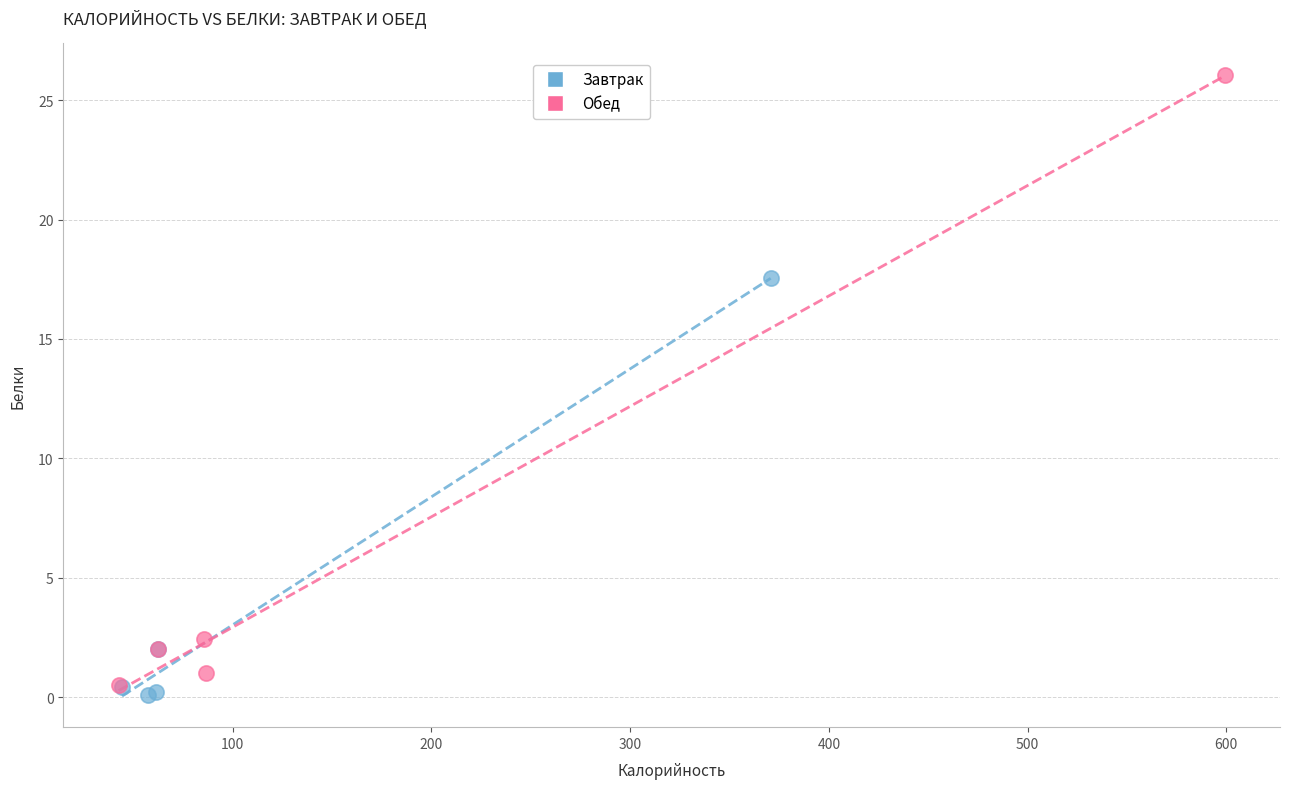

Which series reaches the maximum Y coordinate?

Обед